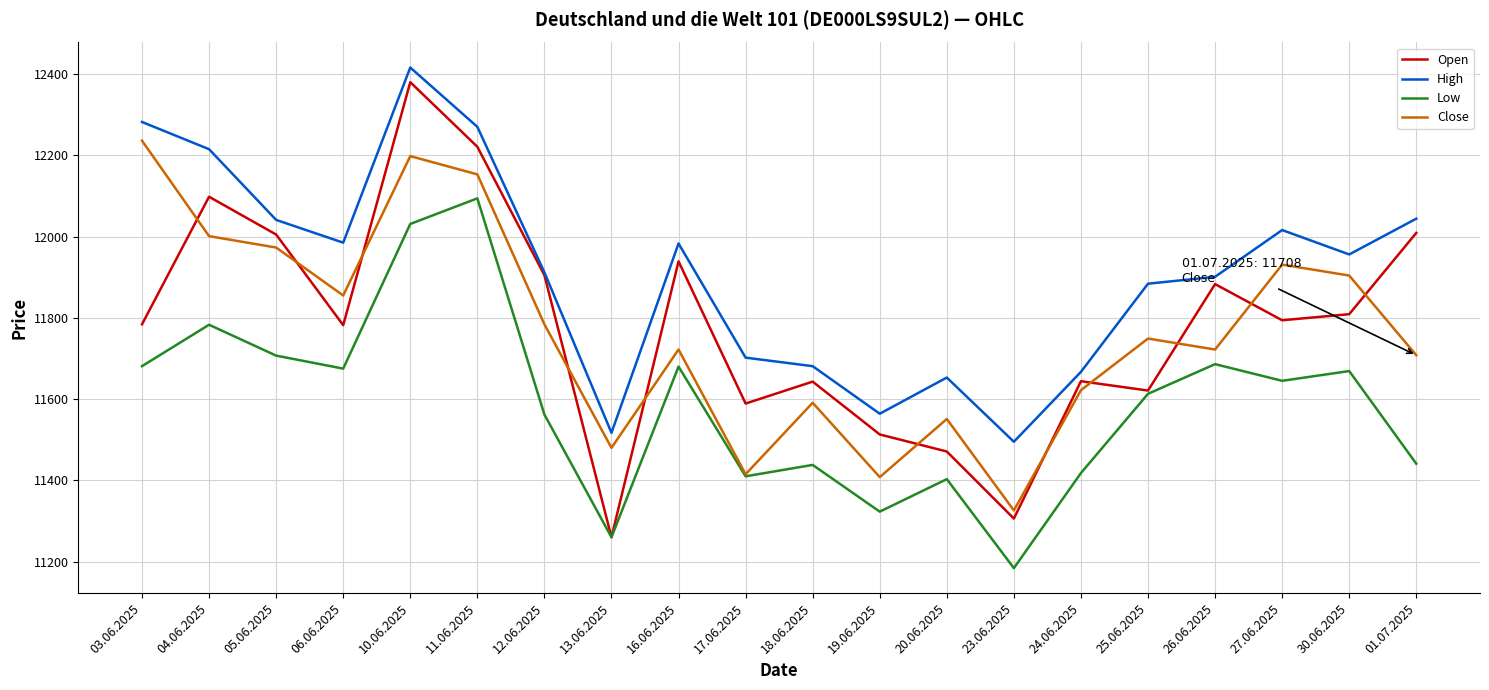

What is the spread (max minus min) of values at 17.06.2025?

292